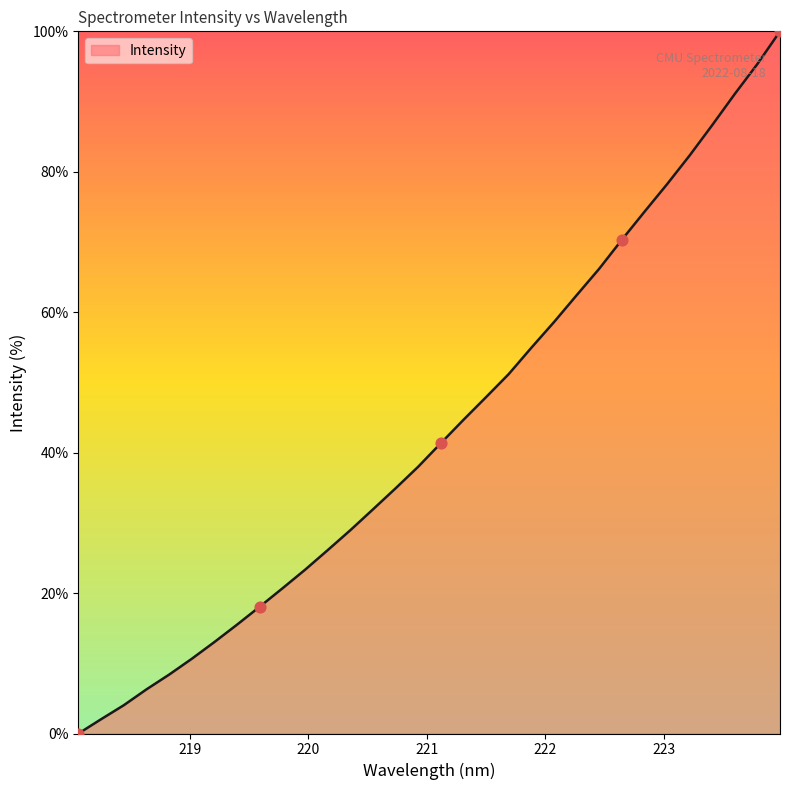

What is the maximum value shown in the chart?

100.0